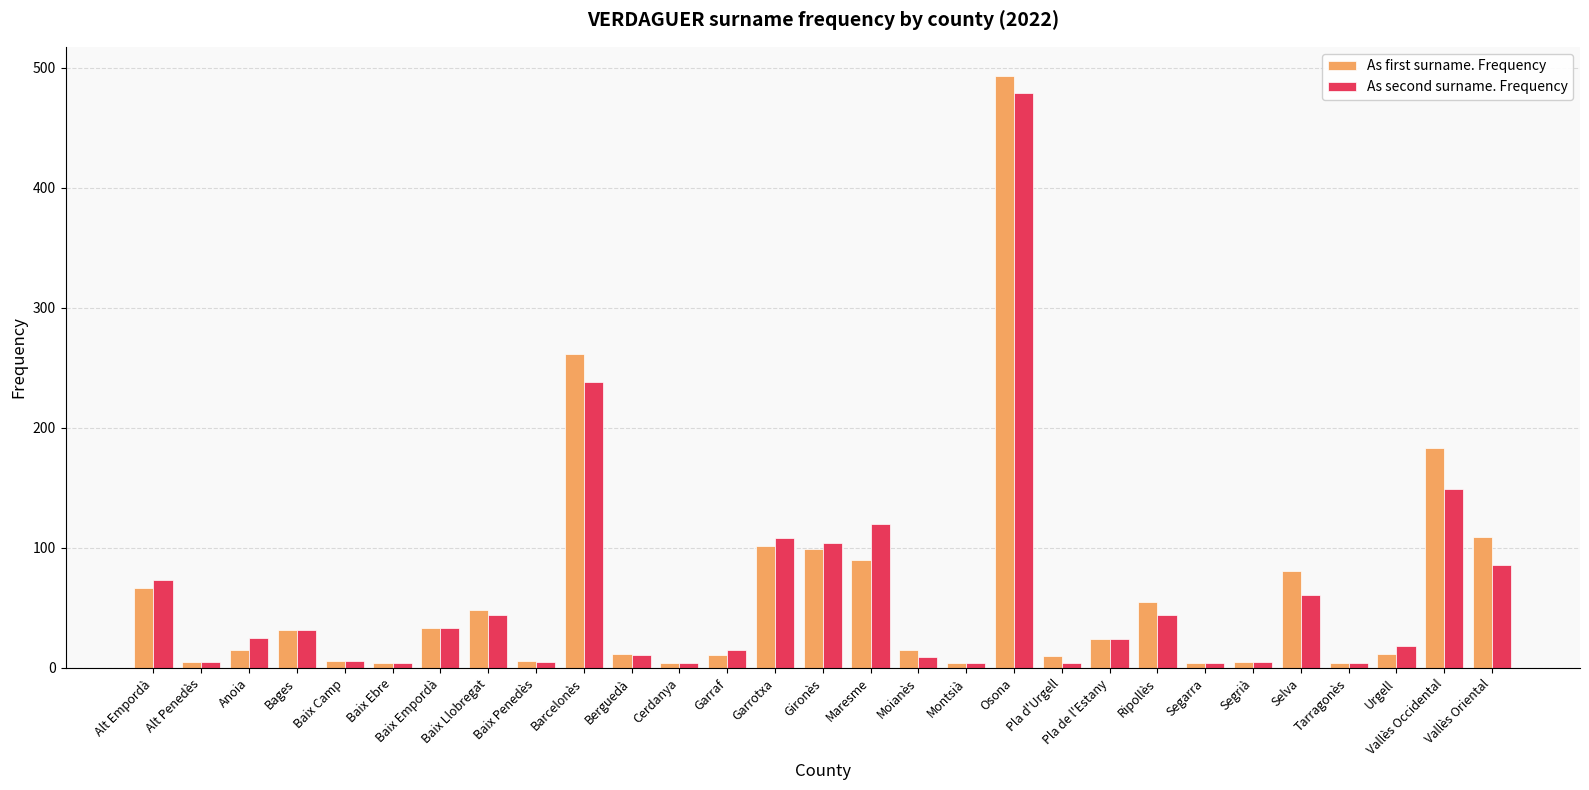

What position from the left is Tarragonès?

26